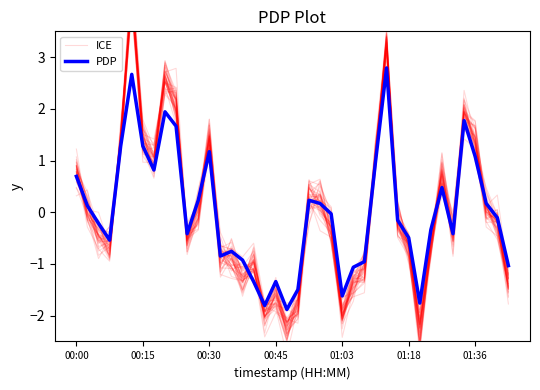

Is it true that PDP equals -0.8 at 01:18?

False